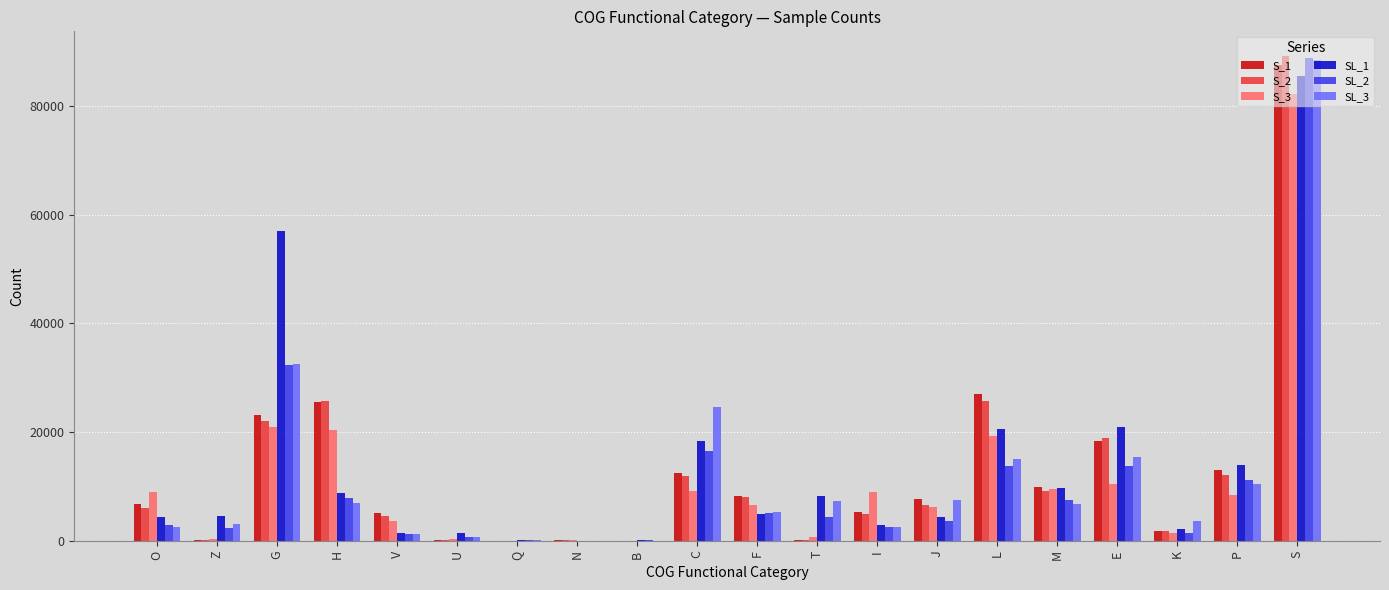

The S_1 series shows 13004.0 at P. True or false?

True